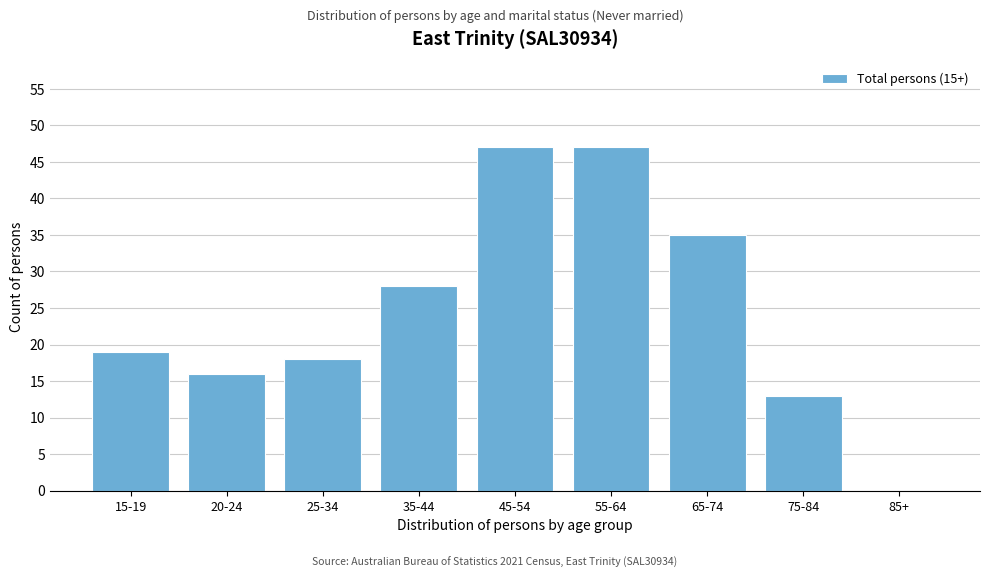

Reading left to right, transcribe all the data shown in this chart.

15-19=19	20-24=16	25-34=18	35-44=28	45-54=47	55-64=47	65-74=35	75-84=13	85+=0